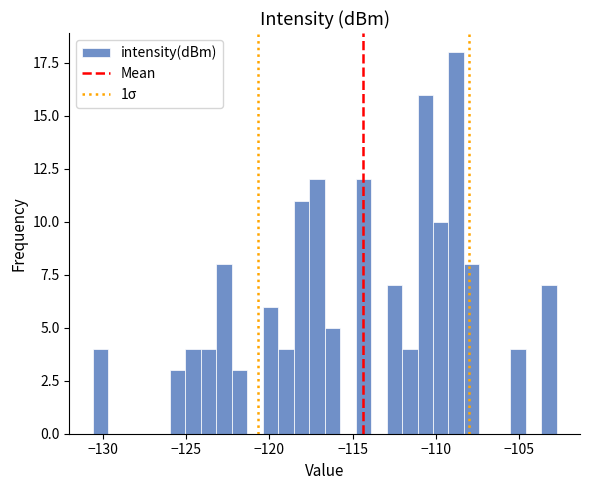

Around what value on the x-axis is the tallest bar? Give the approximate position of its centre, as read against the axis.

-109.0